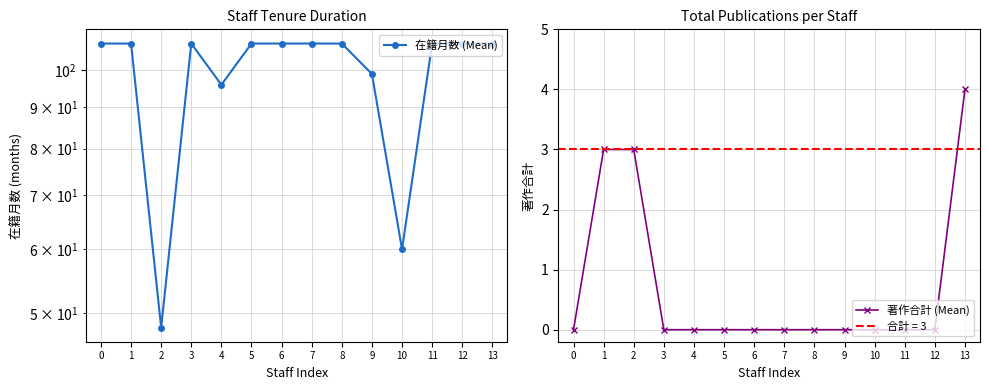

True or false: 著作合計 (Mean) and 在籍月数 (Mean) intersect in this chart.

False